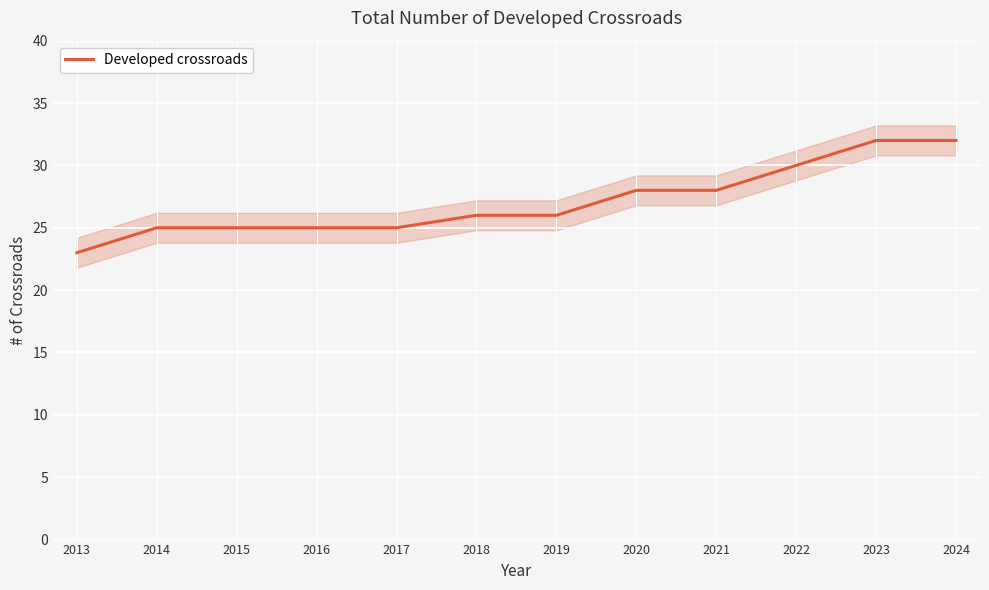

How many data points are less than 26?

5